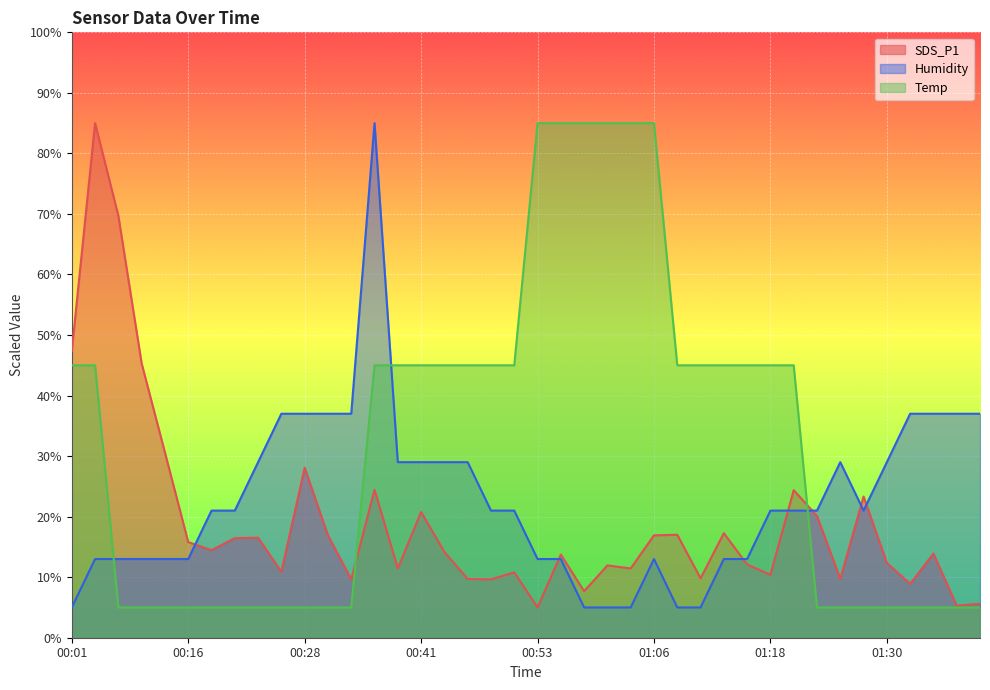

Which series has the largest range (max minus min)?

SDS_P1